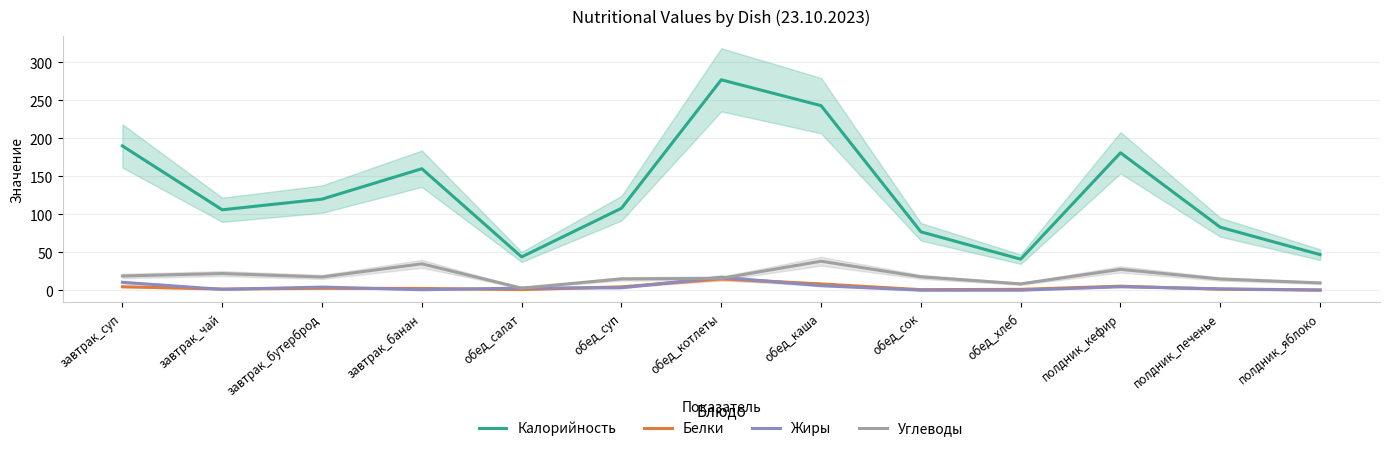

Between обед_хлеб and обед_каша, which is larger?

обед_каша